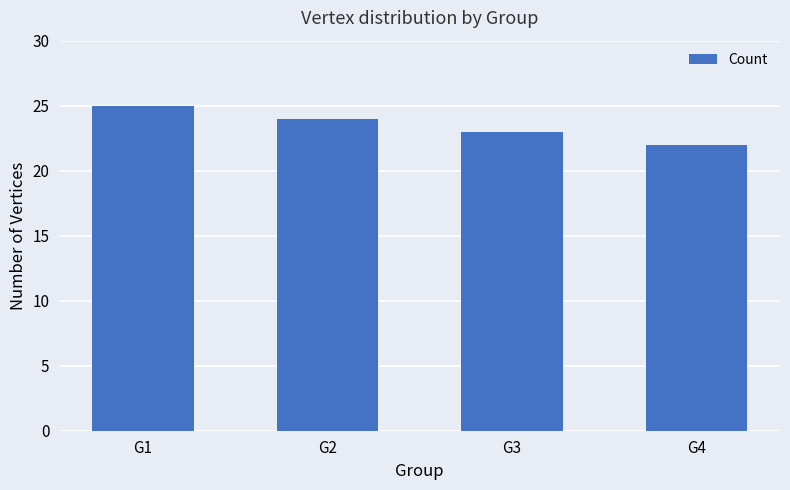

The chart shows a value of 12 at G4. True or false?

False